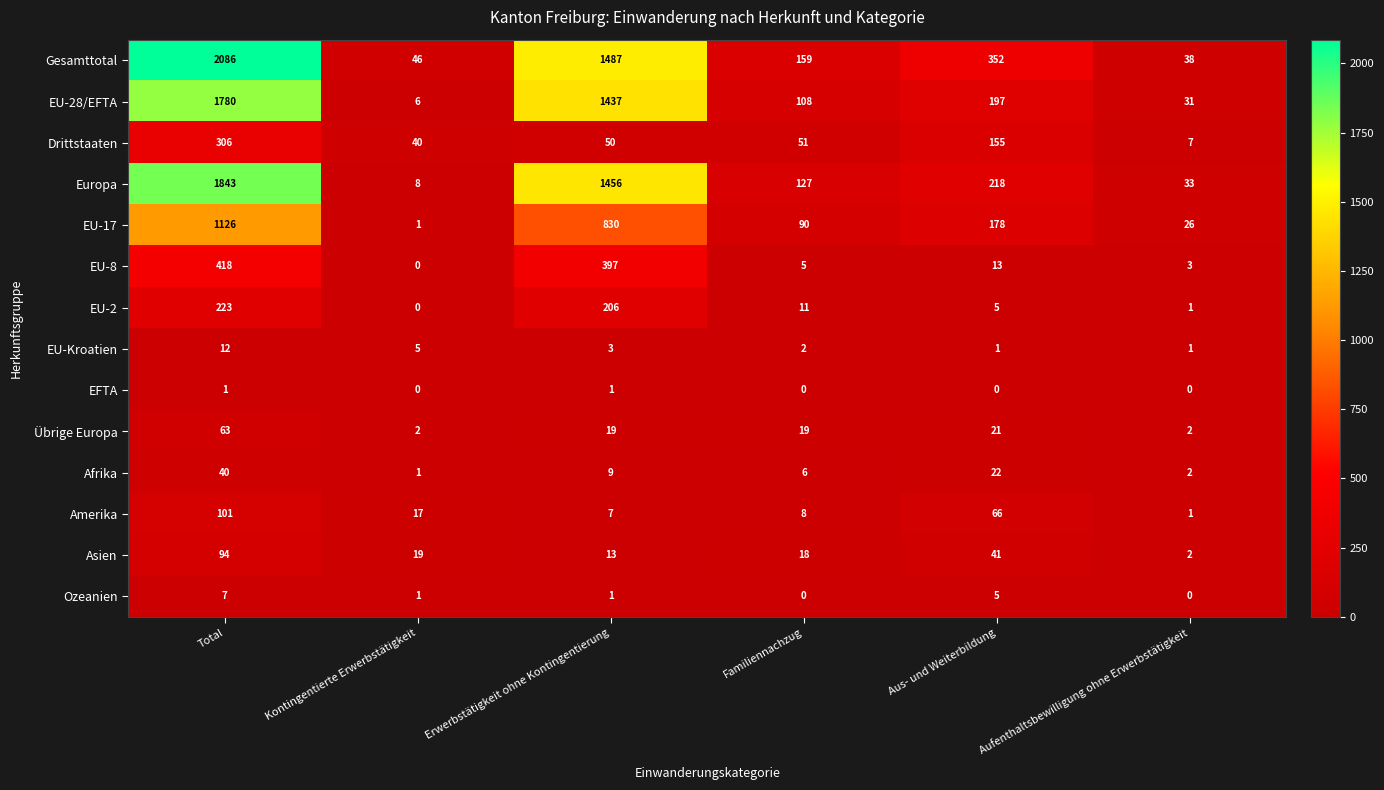

What is the difference between the highest and lowest values at Familiennachzug?

159